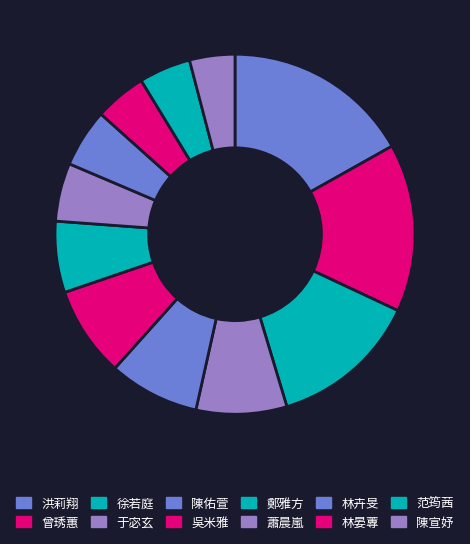

How many slices are in this pie chart?

12